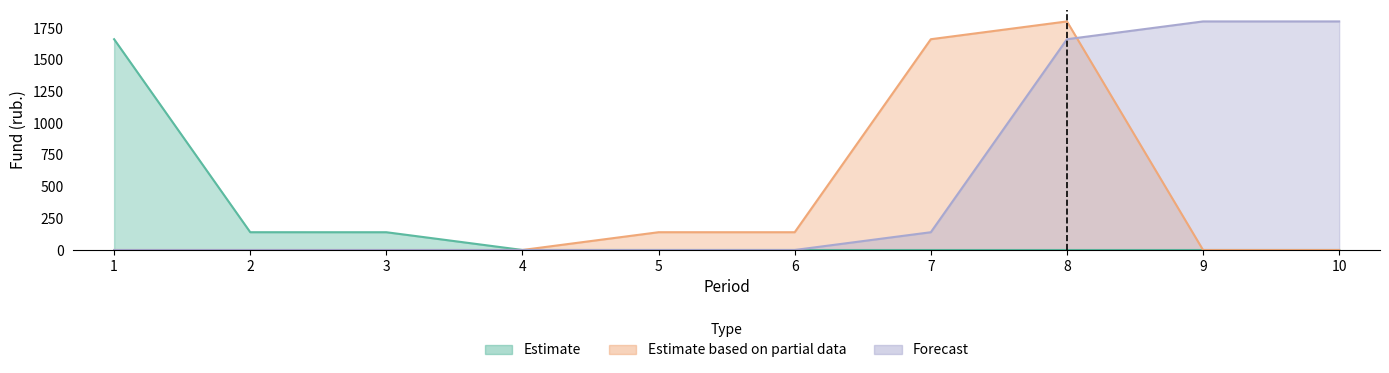

List the series in order of their peak value, highest first.

Estimate based on partial data, Forecast, Estimate